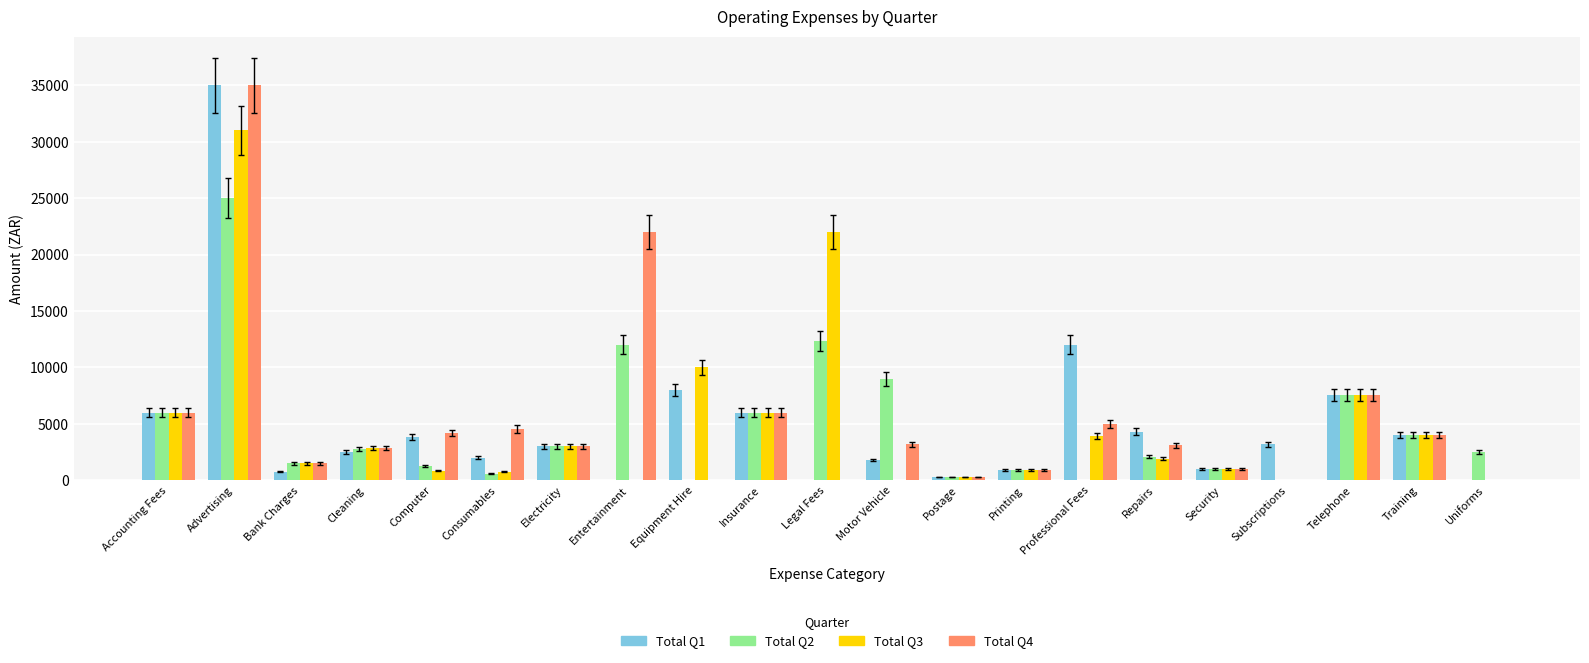

At which category is the sum across all series the highest?

Advertising